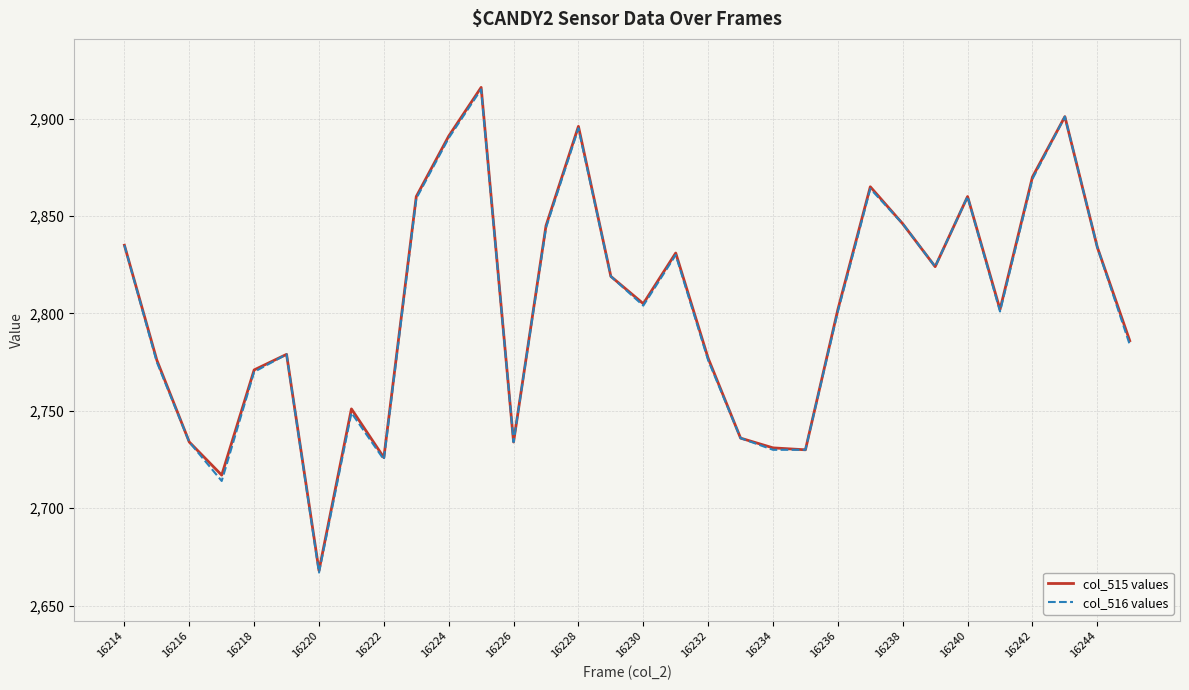

What is the smallest value displayed?

2667